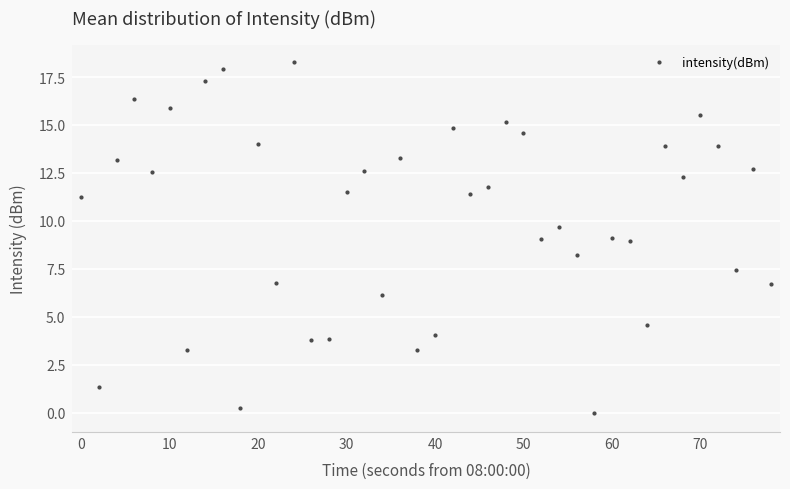

What is the maximum value shown in the chart?

18.3